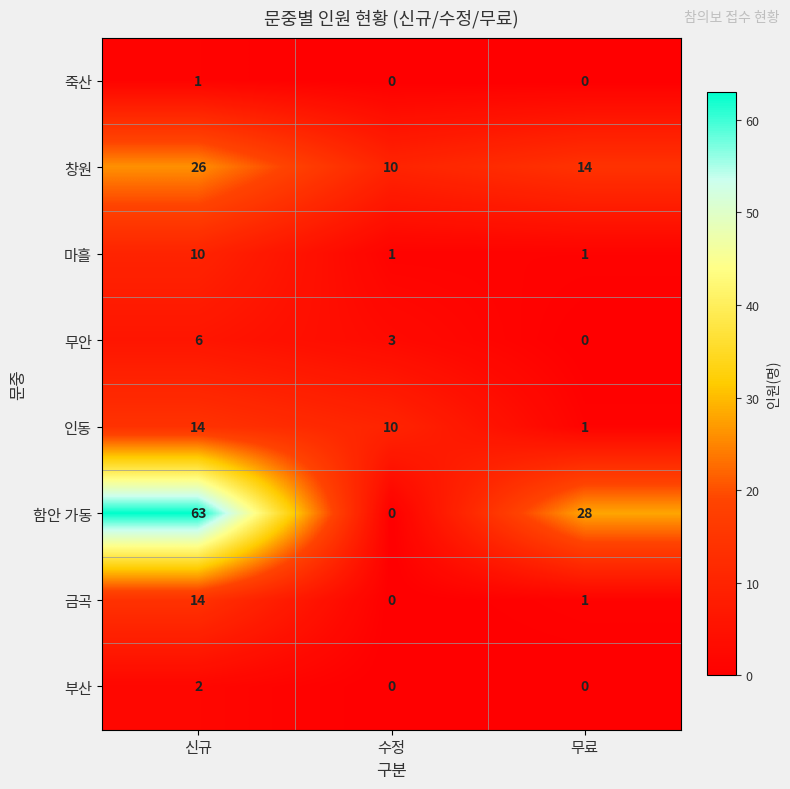

How many data points does each series have?

3